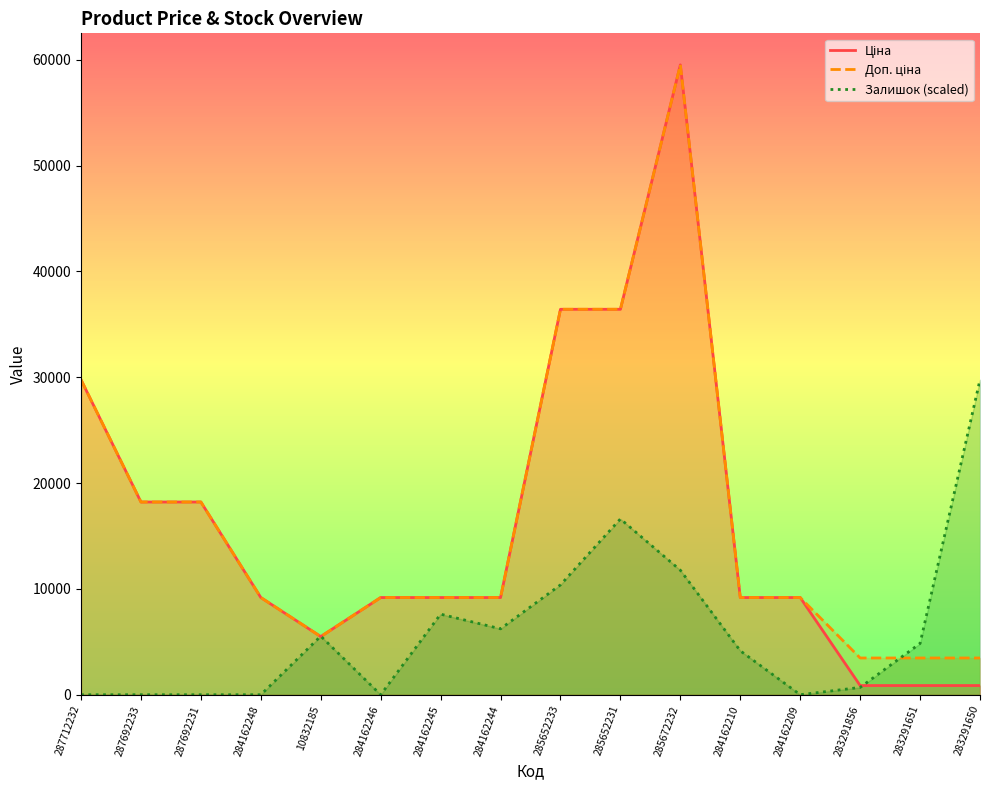

At which category does the chart reach its peak across all series?

285672232